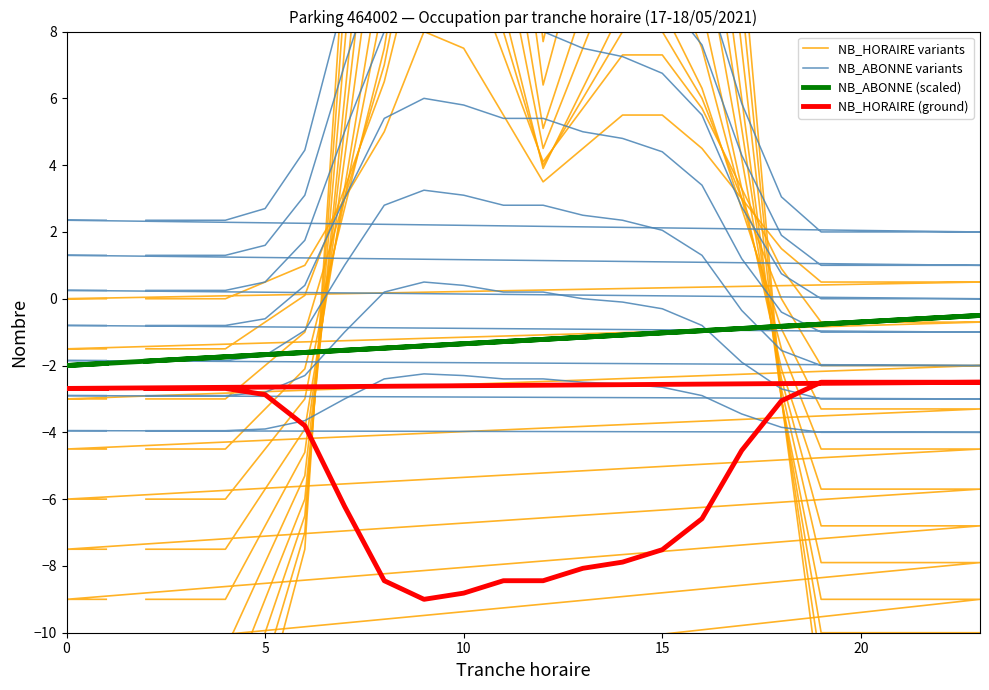

The value of NB_HORAIRE (ground) at 10 is -2.4. True or false?

False